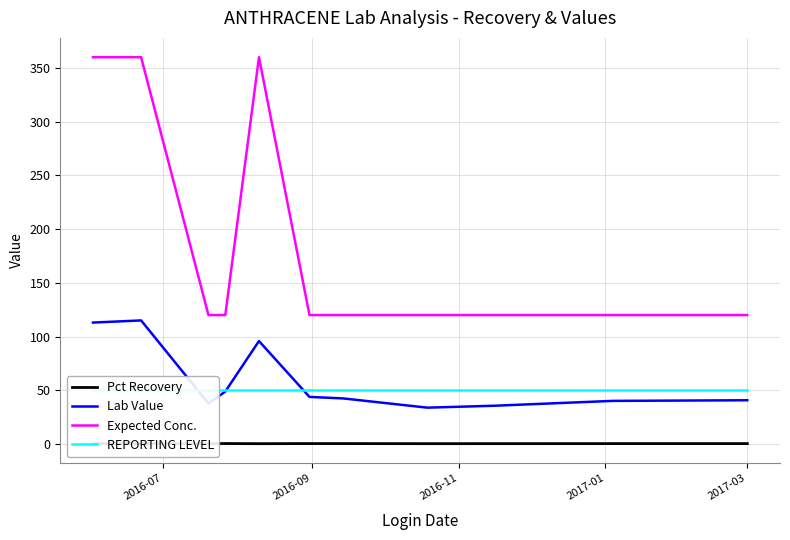

True or false: Expected Conc. and Lab Value intersect in this chart.

False